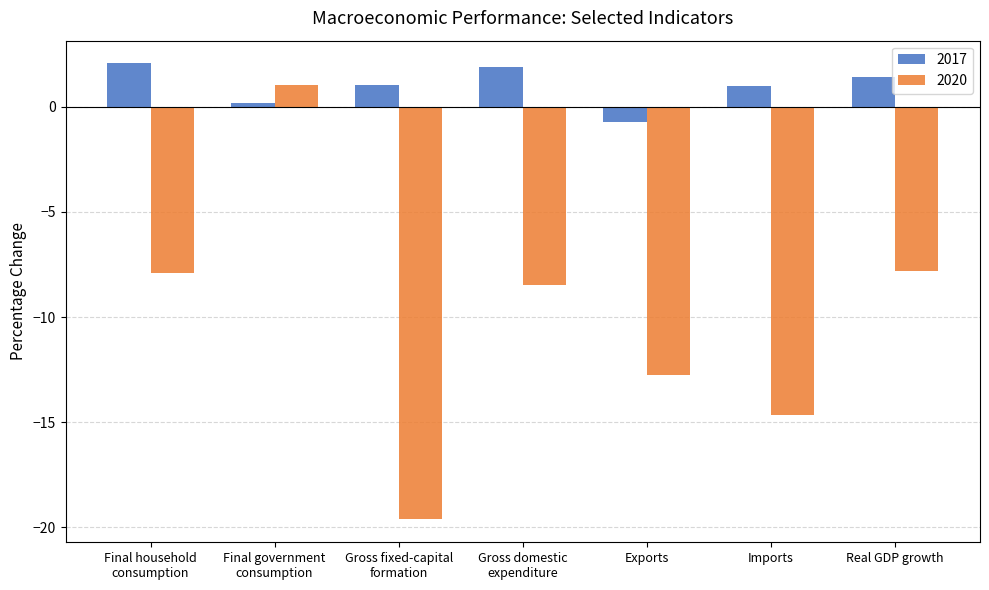

Is it true that 2020 equals -14.7 at Imports?

True